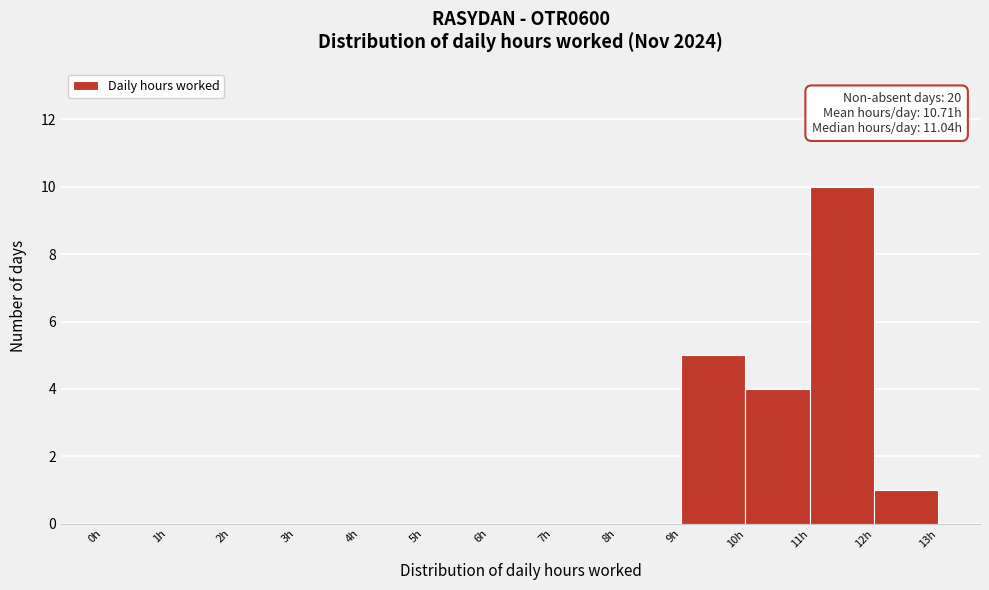

Which range on the x-axis has the tallest bar?

11 to 12